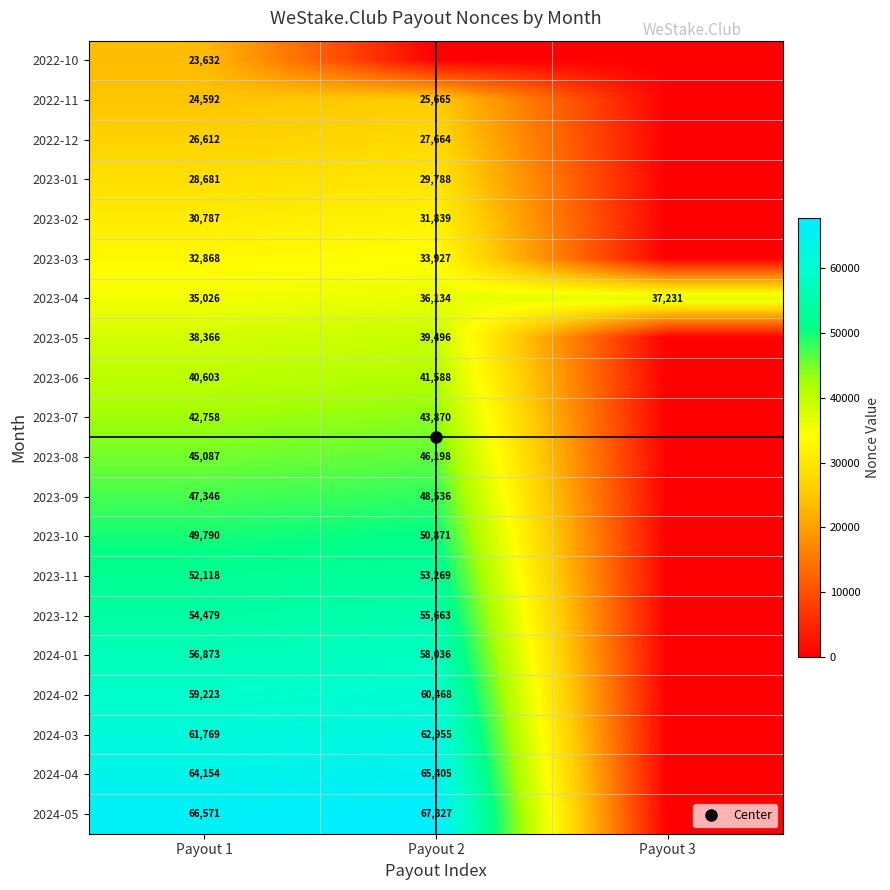

Which series has the largest total across all categories?

2024-05